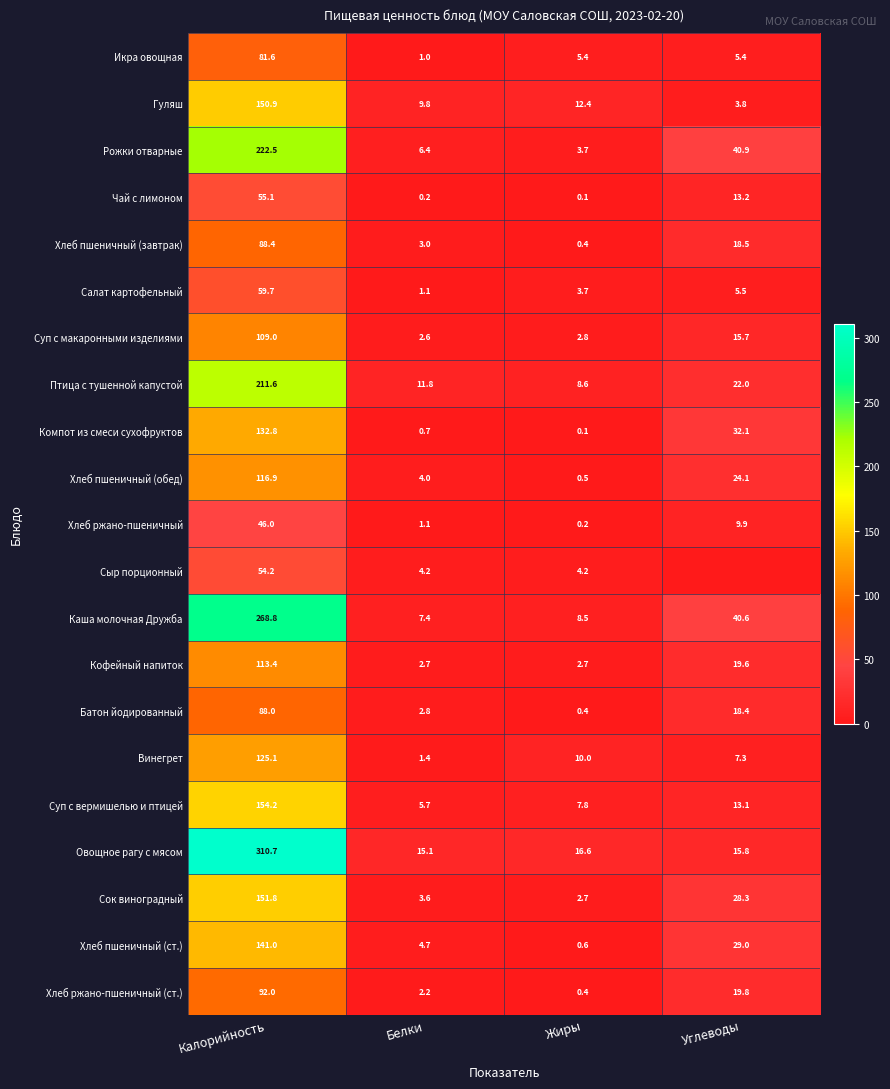

Rank the series at Калорийность from lowest to highest value.

Хлеб ржано-пшеничный, Сыр порционный, Чай с лимоном, Салат картофельный, Икра овощная, Батон йодированный, Хлеб пшеничный (завтрак), Хлеб ржано-пшеничный (ст.), Суп с макаронными изделиями, Кофейный напиток, Хлеб пшеничный (обед), Винегрет, Компот из смеси сухофруктов, Хлеб пшеничный (ст.), Гуляш, Сок виноградный, Суп с вермишелью и птицей, Птица с тушенной капустой, Рожки отварные, Каша молочная Дружба, Овощное рагу с мясом